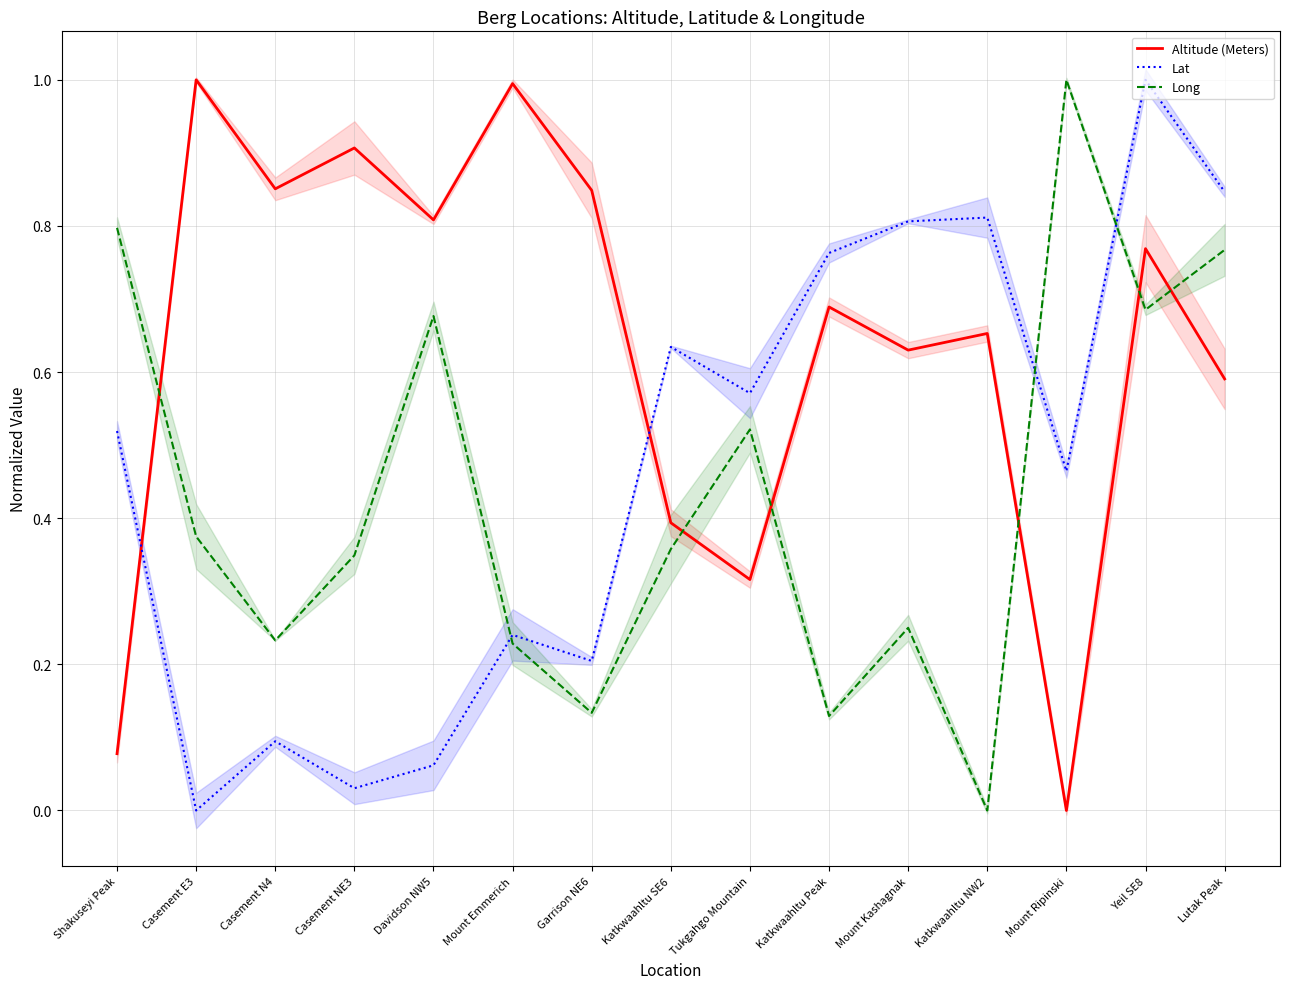

What is the sum of the Long values at Casement NE3 and Mount Emmerich?

0.6